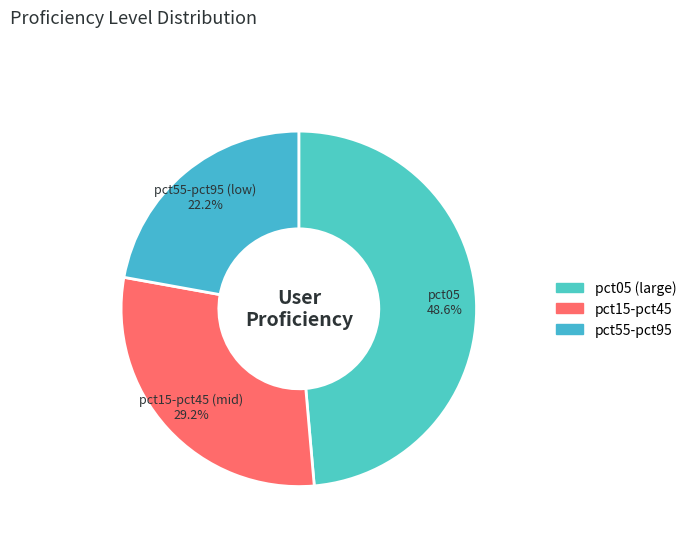

Is there any slice that represents more than half of the pie?

No